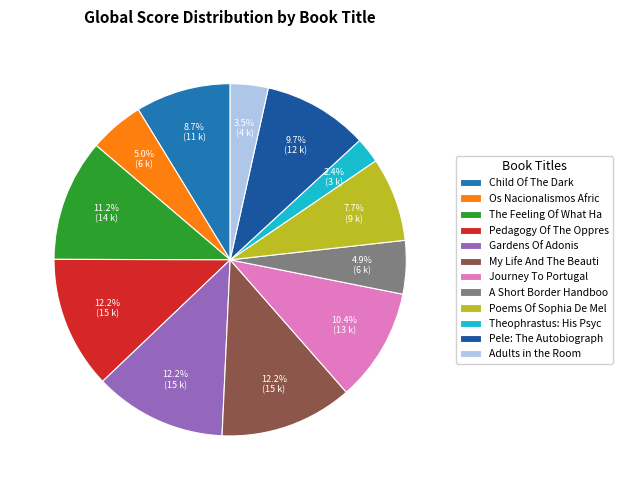

Is Adults in the Room the majority of the pie?

No